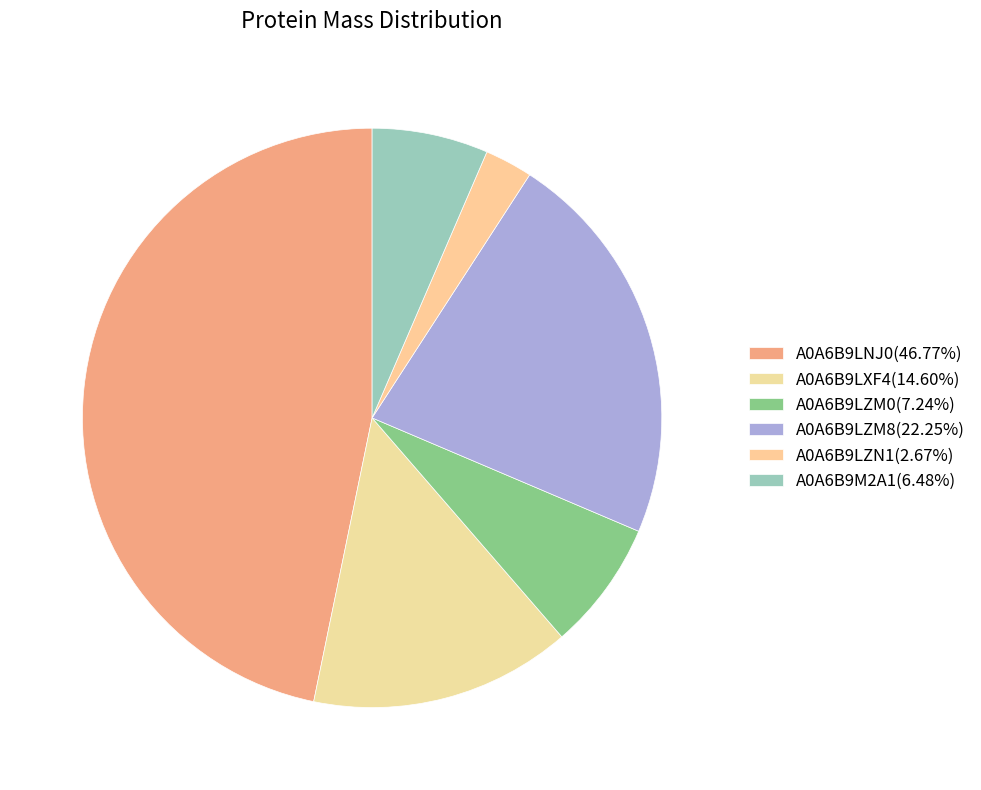

Which category has the smallest portion of the pie?

A0A6B9LZN1